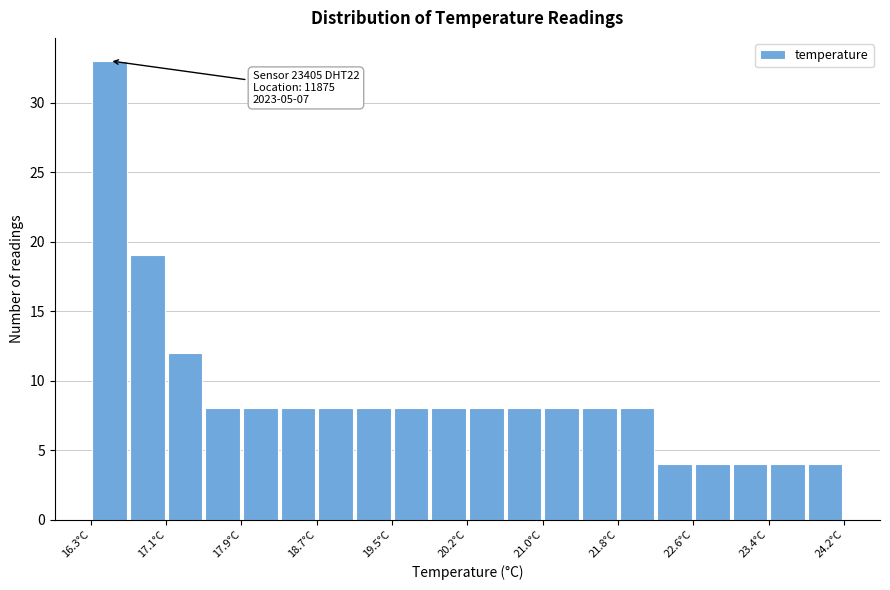

Around what value on the x-axis is the tallest bar? Give the approximate position of its centre, as read against the axis.

16.5